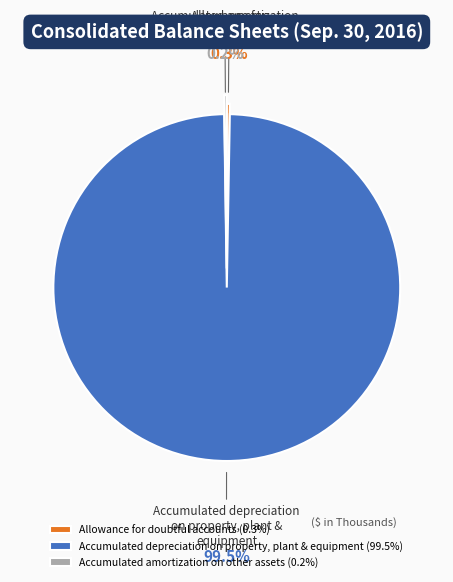

Does Accumulated depreciation on property, plant & equipment account for over 50% of the chart?

Yes